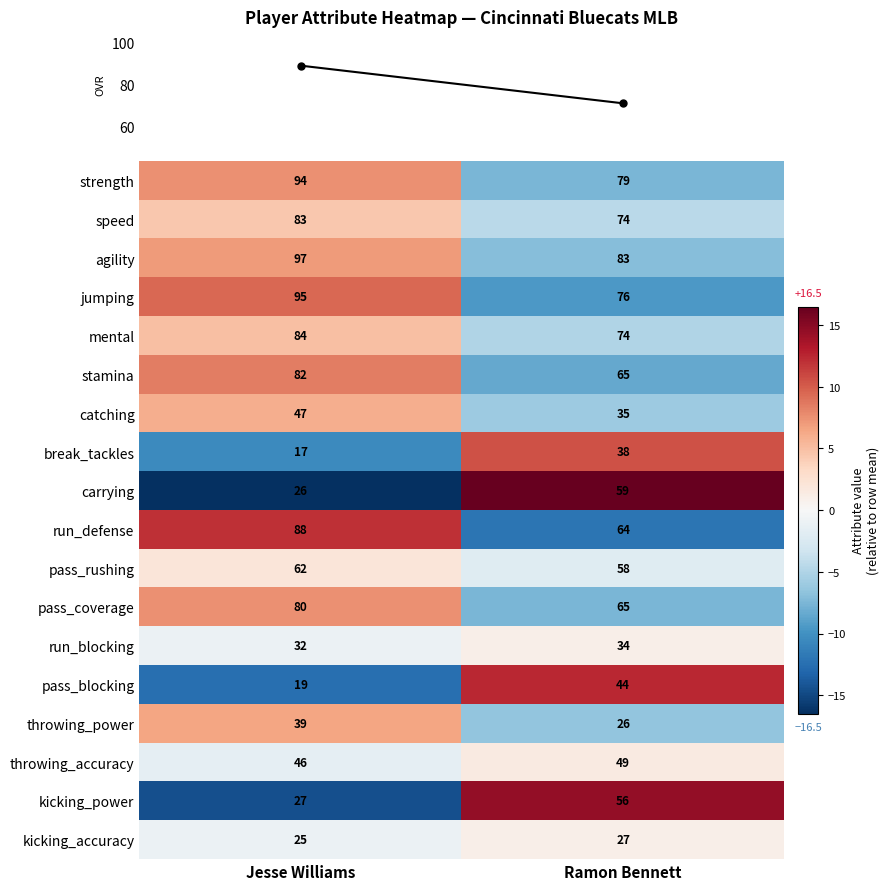

List the labels in order of run_defense value, smallest first.

Ramon Bennett, Jesse Williams